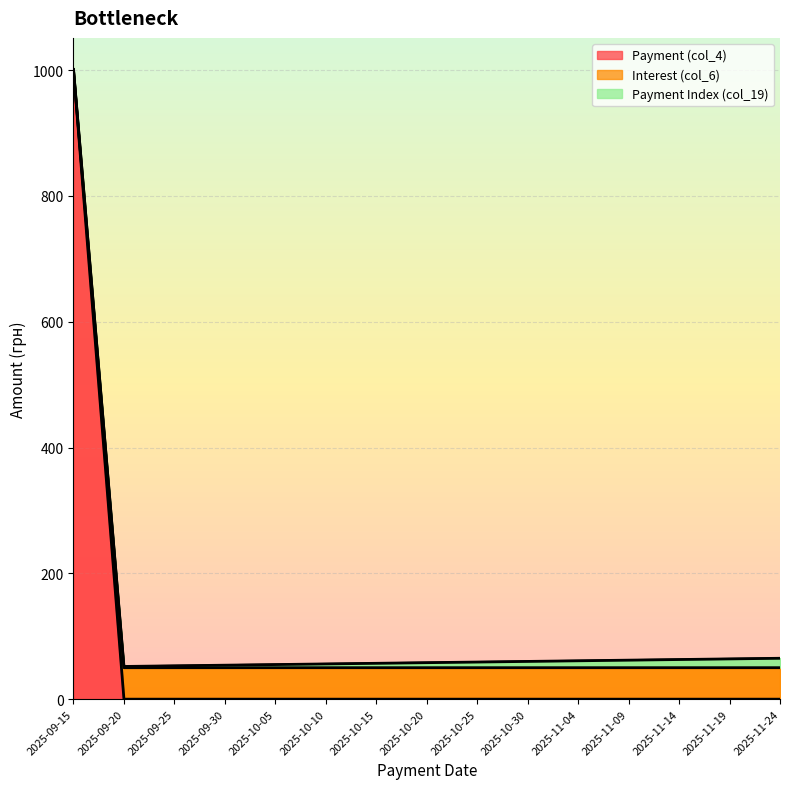

True or false: Interest (col_6) and Payment (col_4) intersect in this chart.

False